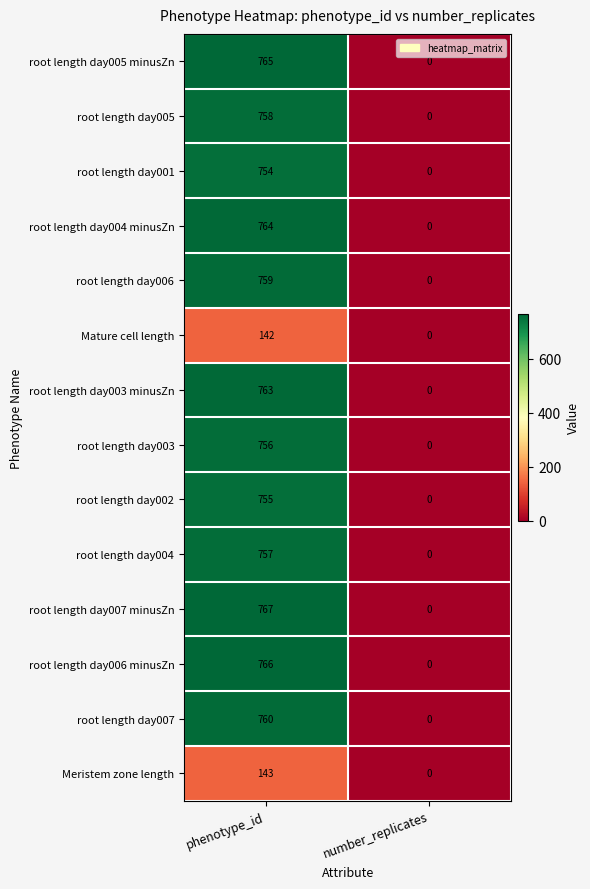

Reading left to right, extract all data points from this chart.

root length day005 minusZn: 765	0
root length day005: 758	0
root length day001: 754	0
root length day004 minusZn: 764	0
root length day006: 759	0
Mature cell length: 142	0
root length day003 minusZn: 763	0
root length day003: 756	0
root length day002: 755	0
root length day004: 757	0
root length day007 minusZn: 767	0
root length day006 minusZn: 766	0
root length day007: 760	0
Meristem zone length: 143	0